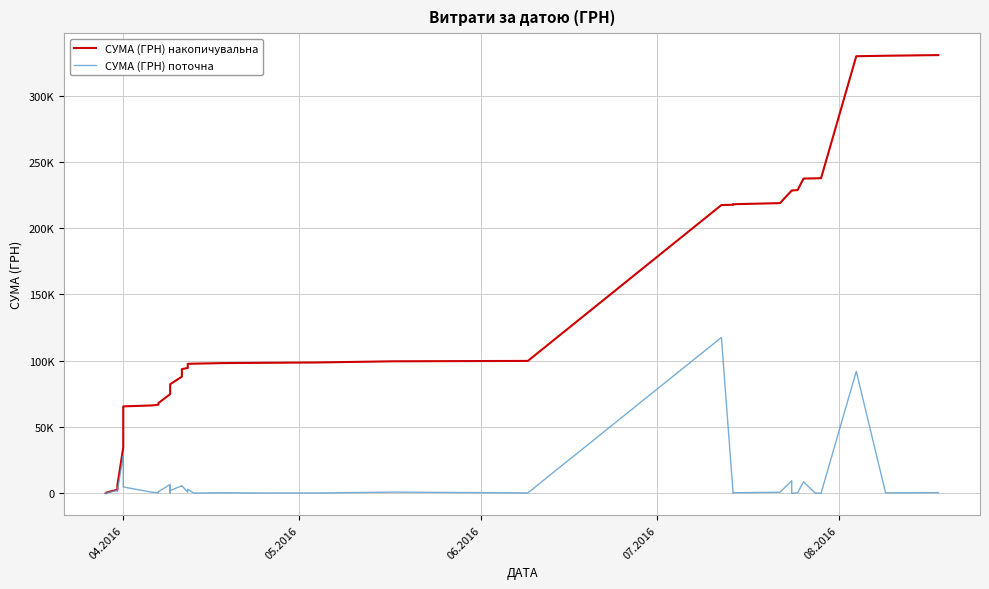

Rank the series by their maximum value, from lowest to highest.

СУМА (ГРН) поточна, СУМА (ГРН) накопичувальна